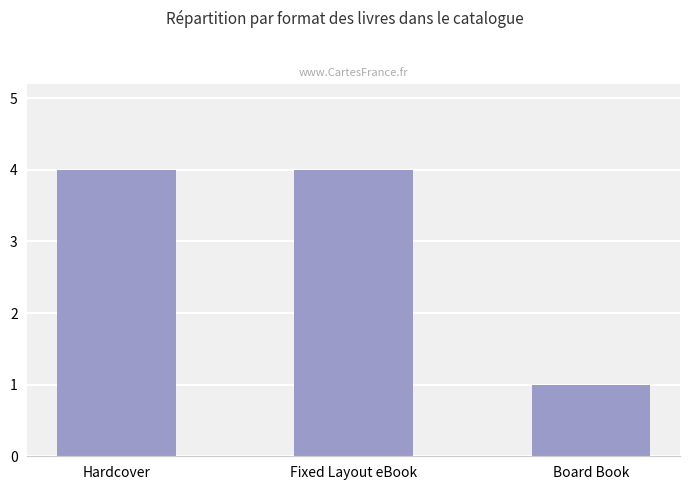

What is the smallest value displayed?

1